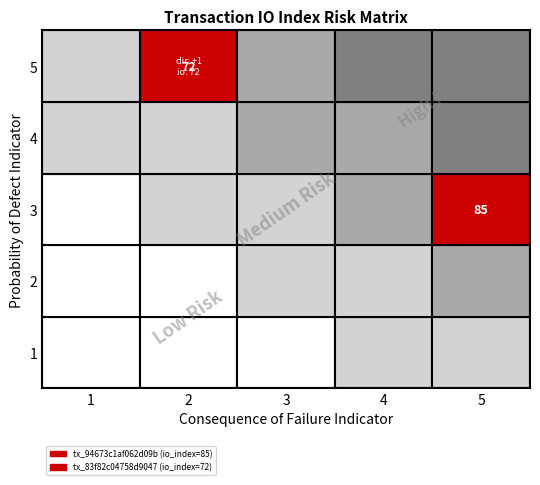

At which label is tx_83f82c04758d9047 closest to 36?

direction